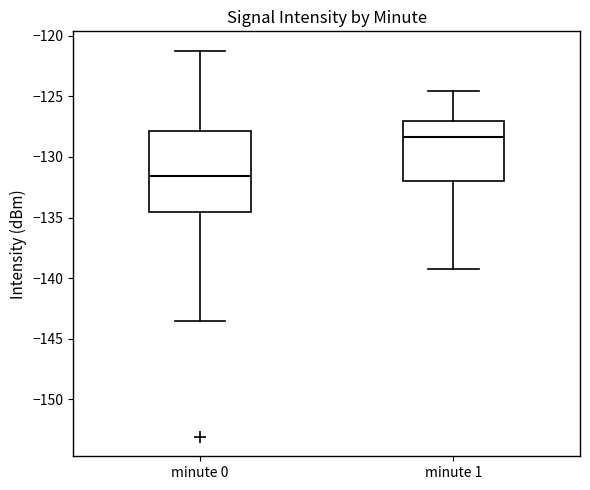

Reading left to right, transcribe this box plot: for each box, give where its median line is, the range the box spans, and where its two whiskers end, as read against the y-axis. The values are not printed on the chart, so give them approximately, as read against the axis.

minute 0: median -131.5, box -134.5 to -128.0, whiskers -143.5 to -121.0
minute 1: median -128.5, box -132.0 to -127.0, whiskers -139.5 to -124.5